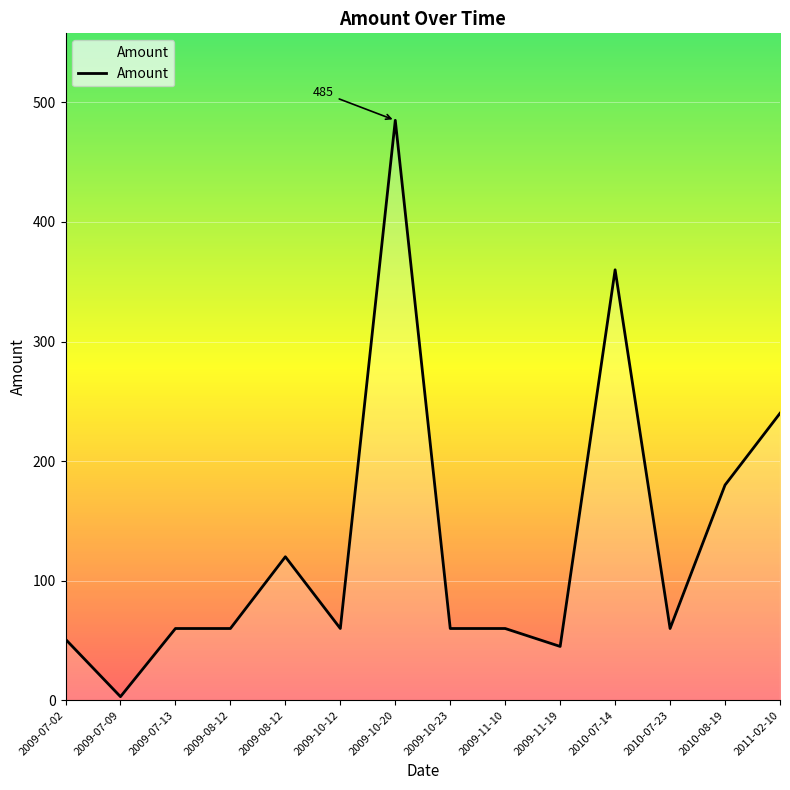

Does the chart display data point markers on the line(s)?

No